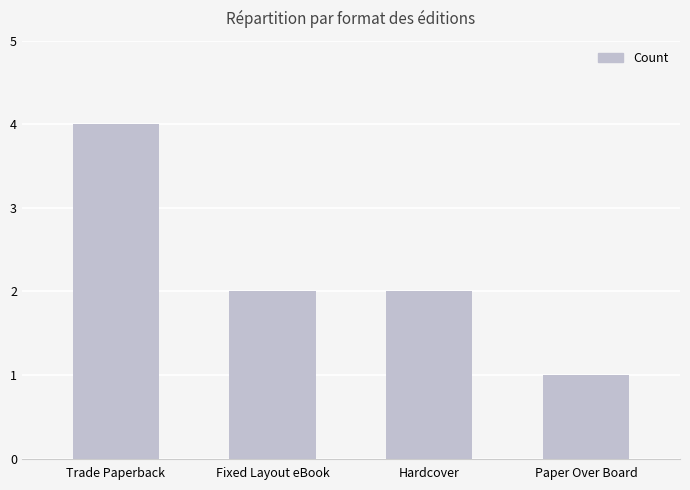

How many values are between 2 and 4?

3